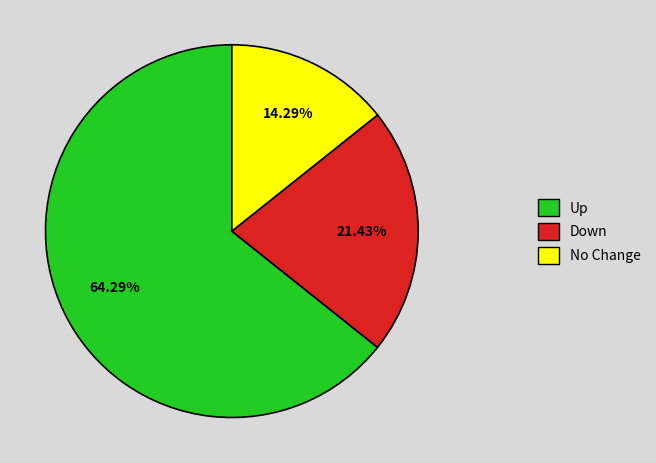

Which has a higher value, Up or No Change?

Up